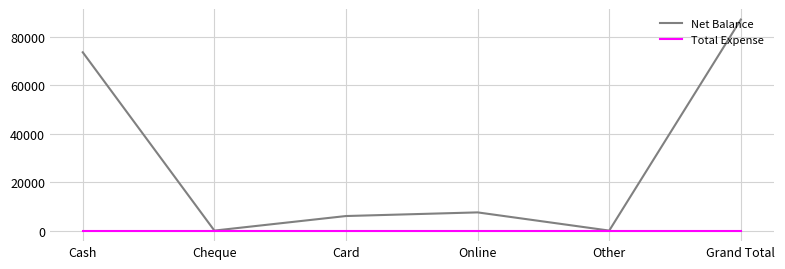

What is the sum of the Net Balance values at Card and Grand Total?

92992